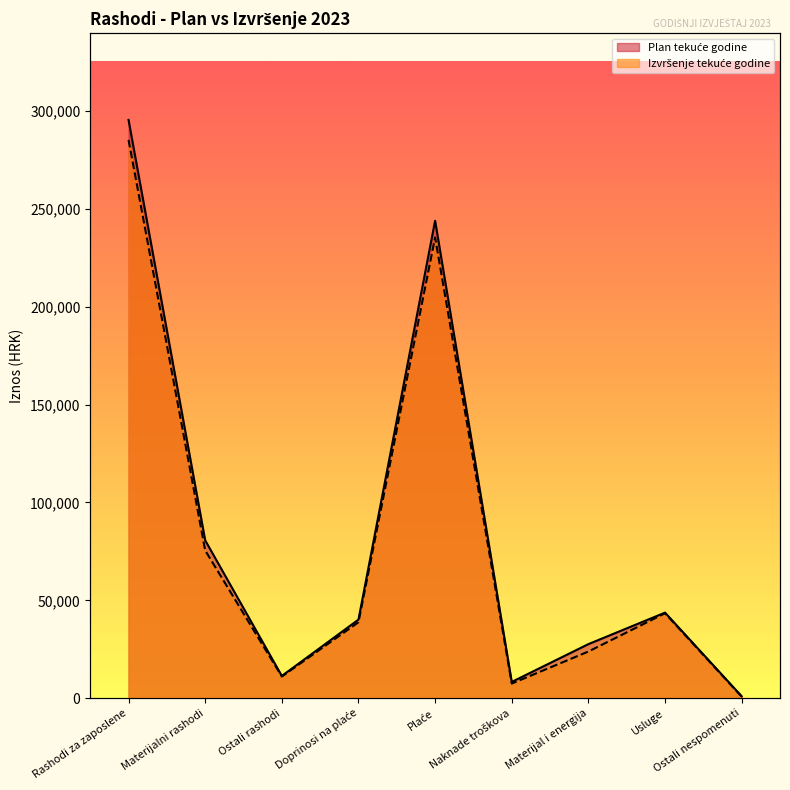

What is the total value across all series at Materijalni rashodi?

156118.8